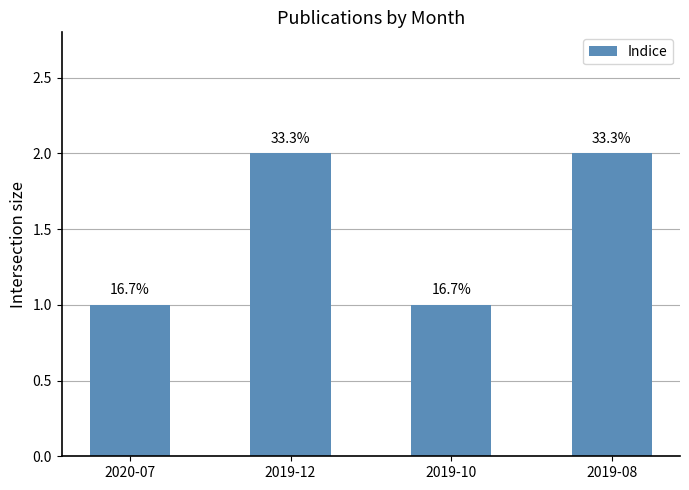

What is the difference between the maximum and minimum values?

1